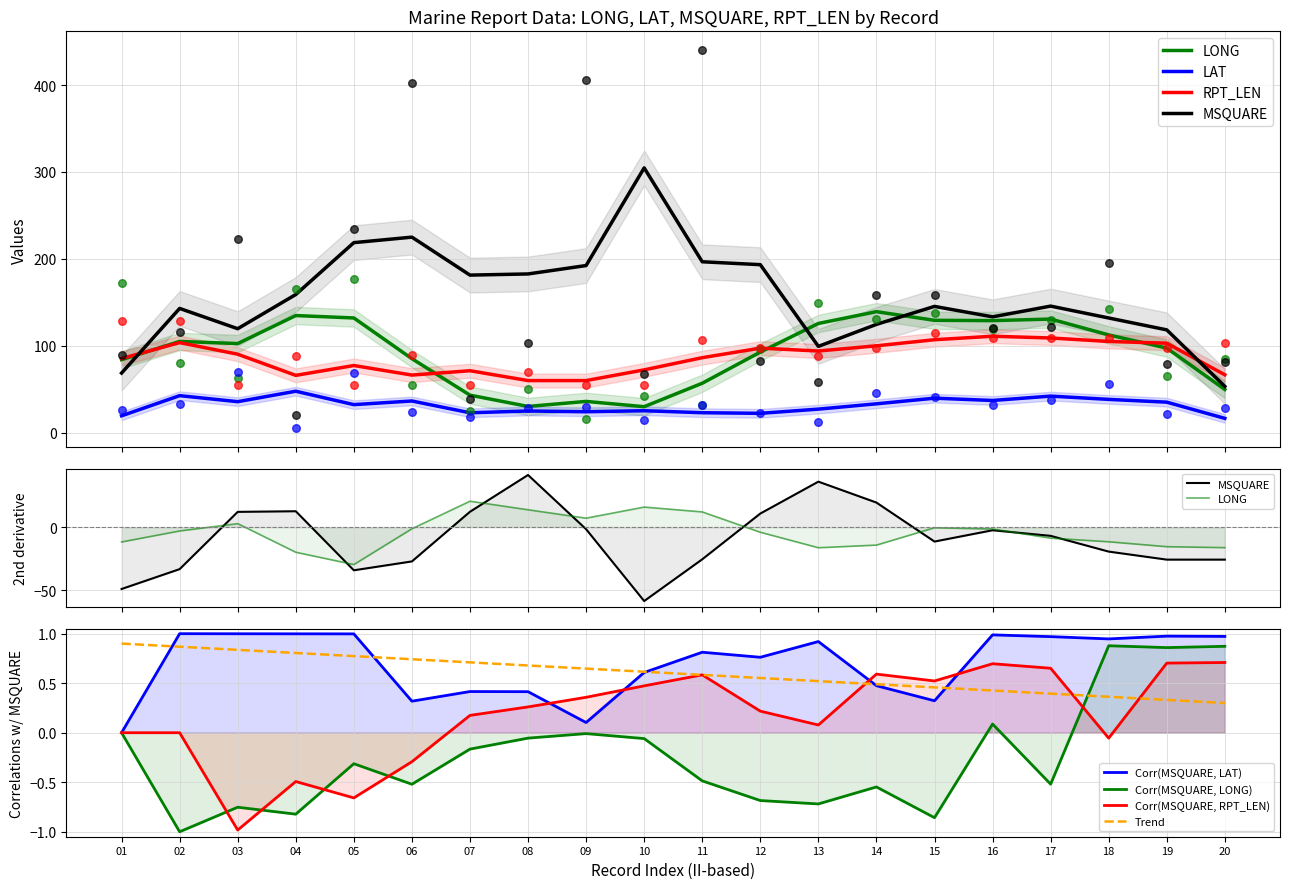

Which series reaches the maximum Y coordinate?

MSQUARE